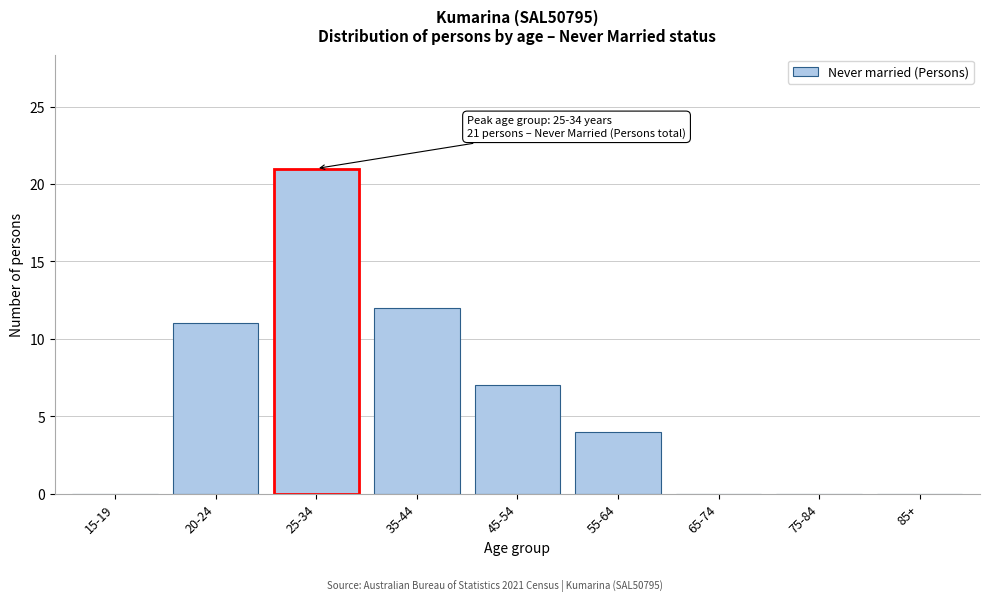

Reading right to left, what are all the values shown in this chart?

85+=0	75-84=0	65-74=0	55-64=4	45-54=7	35-44=12	25-34=21	20-24=11	15-19=0